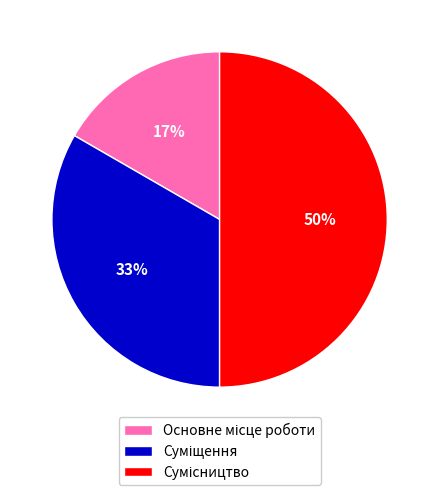

To the nearest percent, what is the average slice percentage?

33%